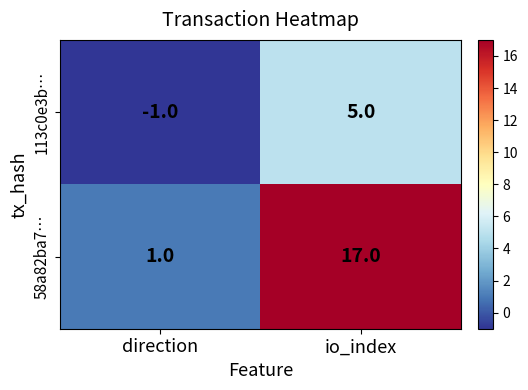

At direction, list the series in order from smallest to largest.

113c0e3b…, 58a82ba7…